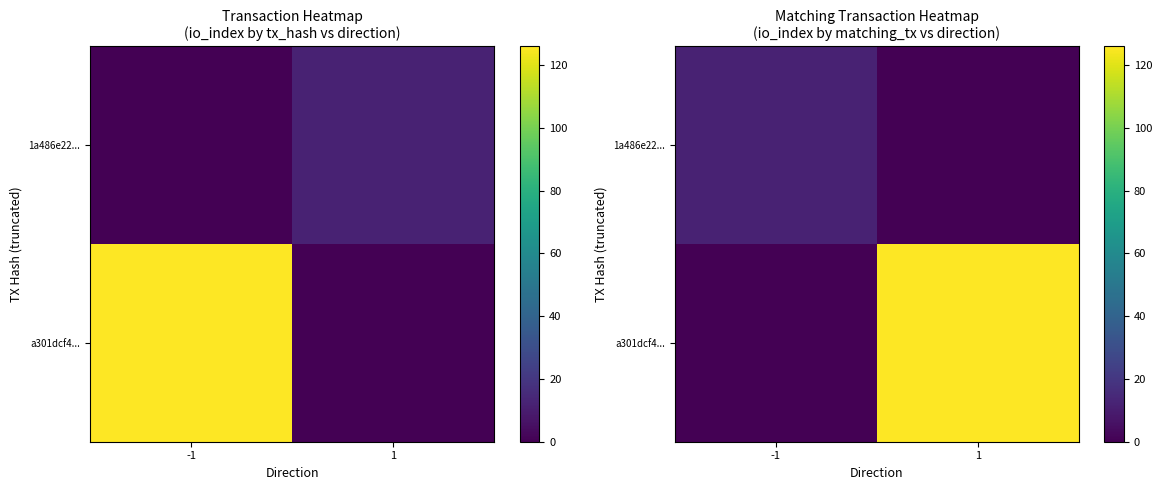

Is the value of a301dcf4... at -1 greater than the value of 1a486e22... at 1?

No